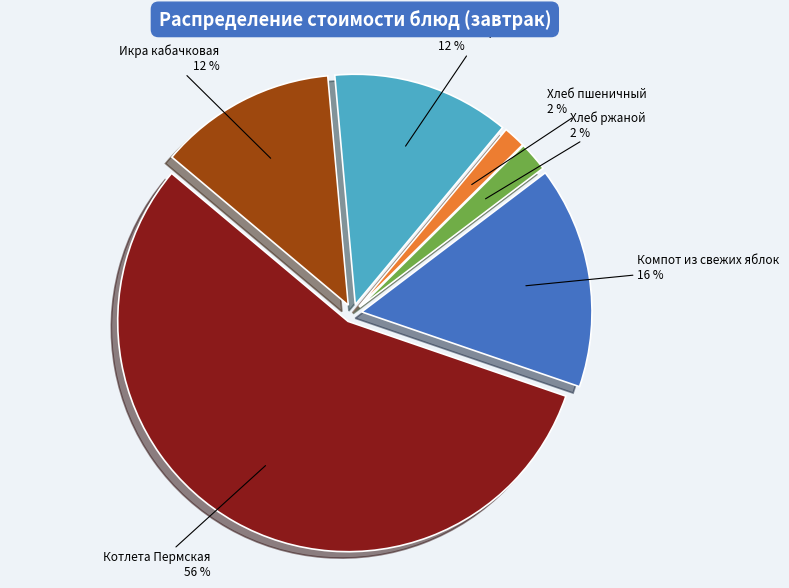

Count the number of slices in the pie.

6